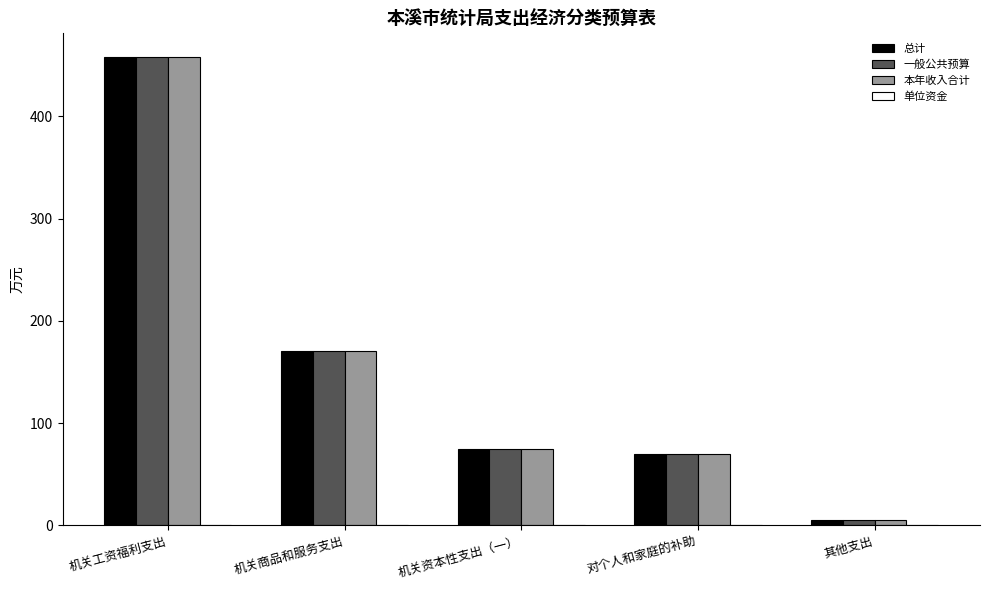

What is the difference between the maximum and minimum values in the 一般公共预算 series?

453.4